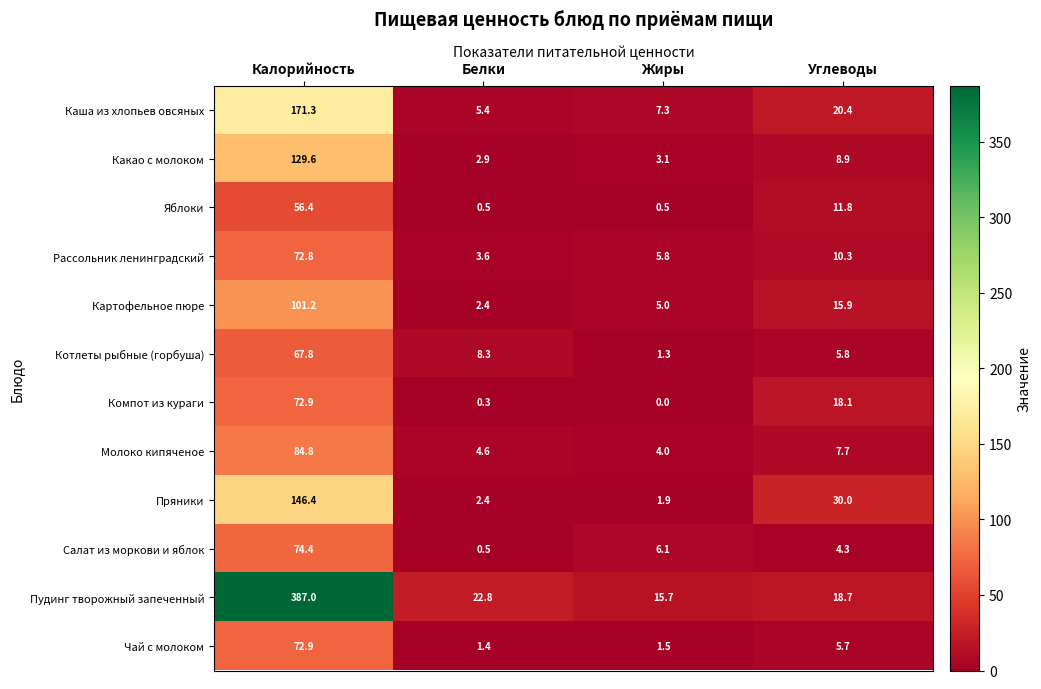

What is the maximum value shown in the chart?

387.0